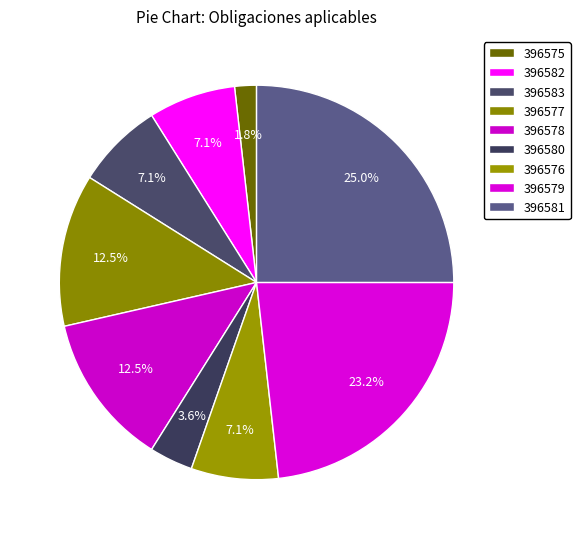

Count the number of slices in the pie.

9